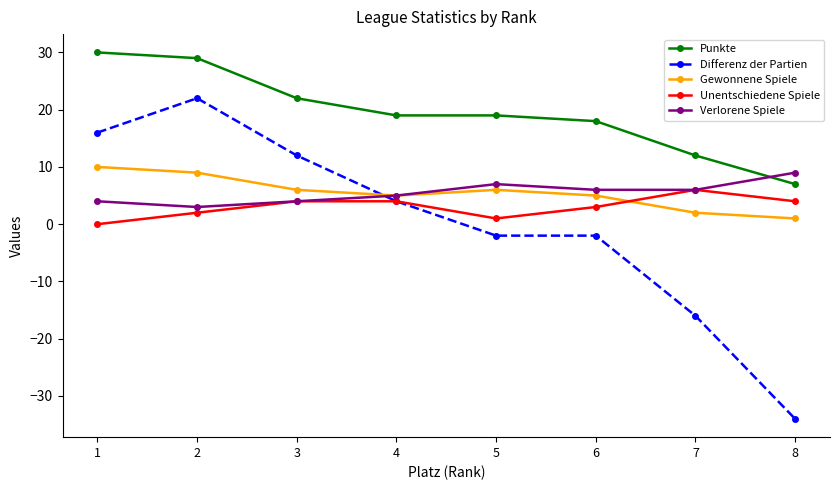

Reading right to left, transcribe all the data shown in this chart.

Punkte: 7	12	18	19	19	22	29	30
Differenz der Partien: -34	-16	-2	-2	4	12	22	16
Gewonnene Spiele: 1	2	5	6	5	6	9	10
Unentschiedene Spiele: 4	6	3	1	4	4	2	0
Verlorene Spiele: 9	6	6	7	5	4	3	4